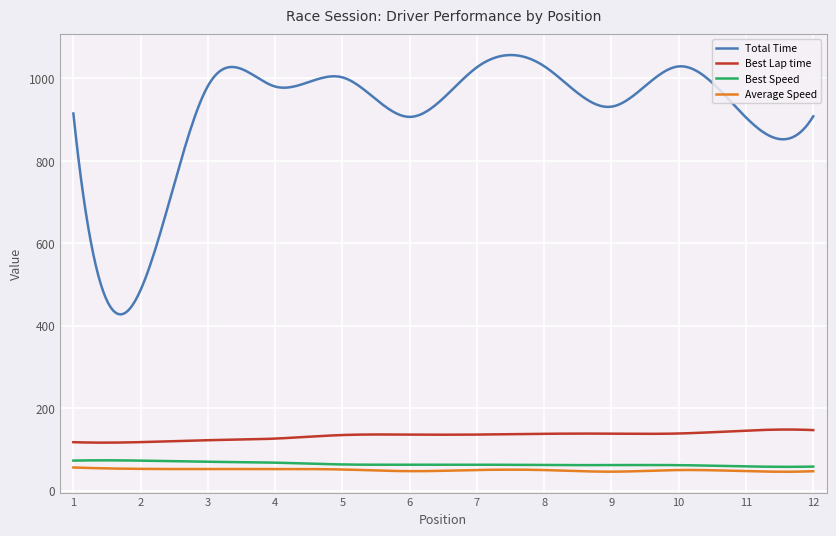

Which series has the largest total across all categories?

Total Time